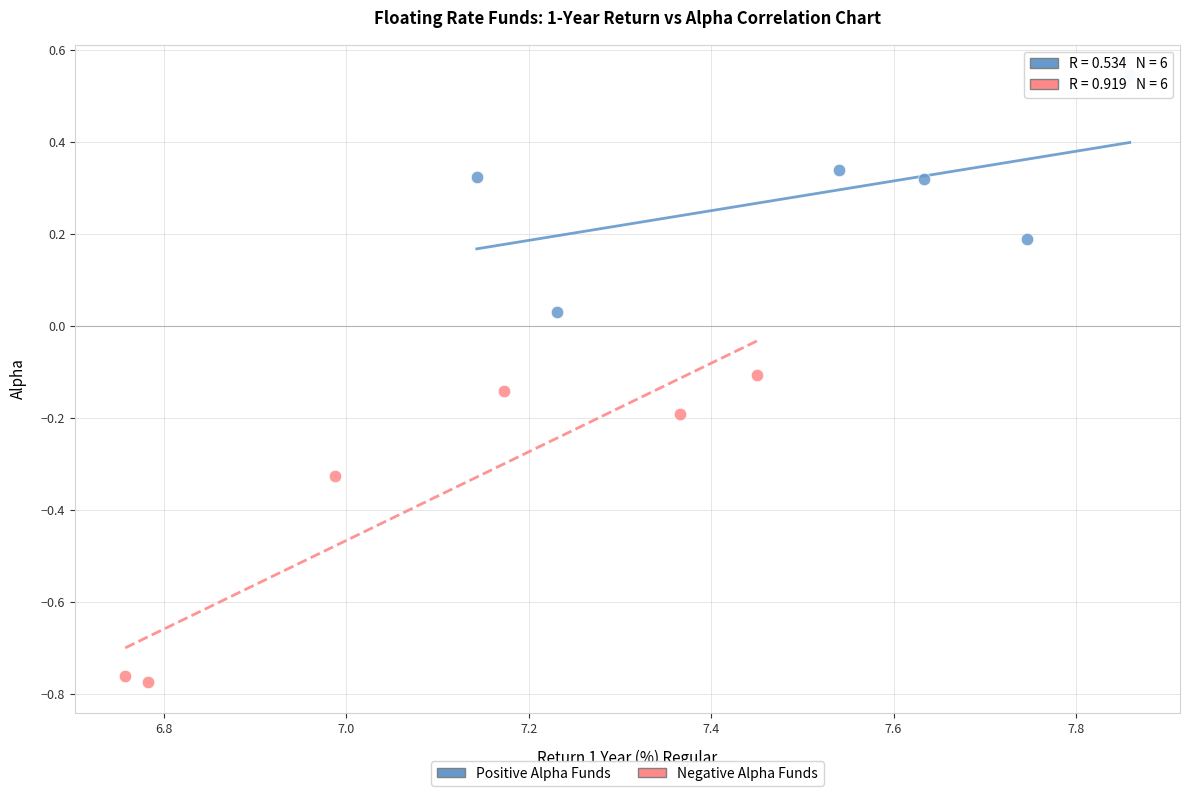

Which series has the widest spread of Y values?

Negative Alpha Funds